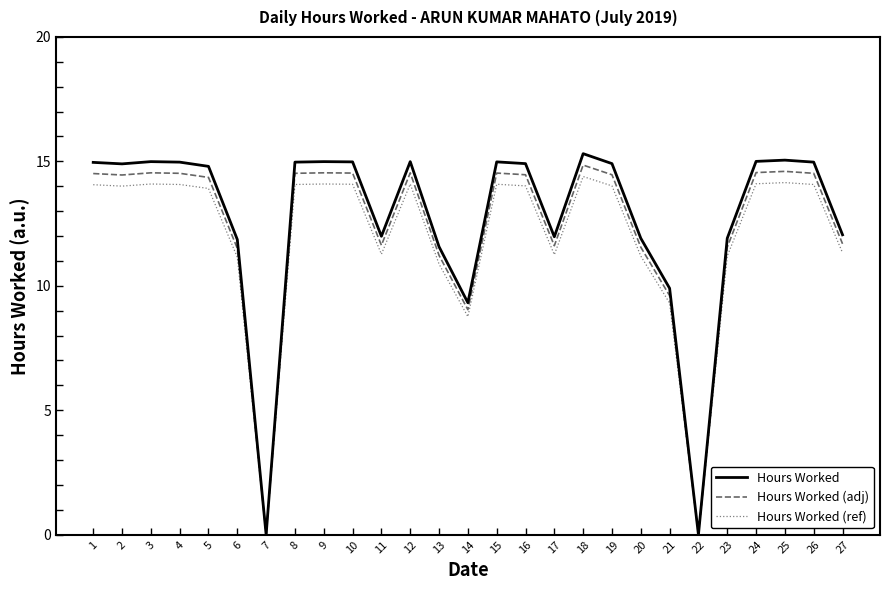

What is the total value across all series at 21?

28.8